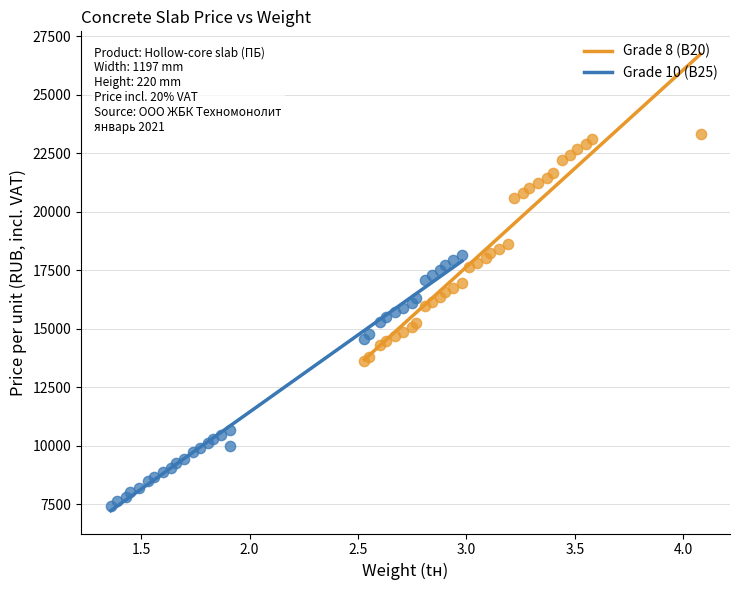

Which series reaches the minimum Y coordinate?

Grade 10 (B25)